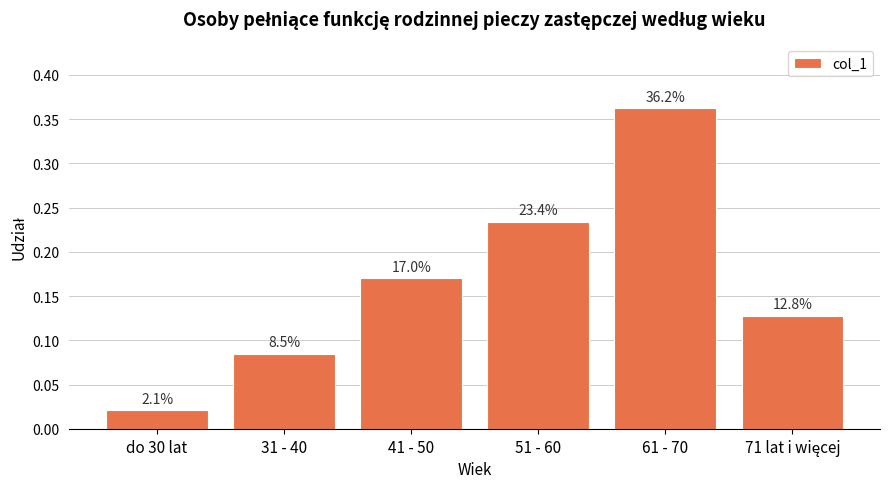

Is it true that the value at 61 - 70 is 0.4?

True